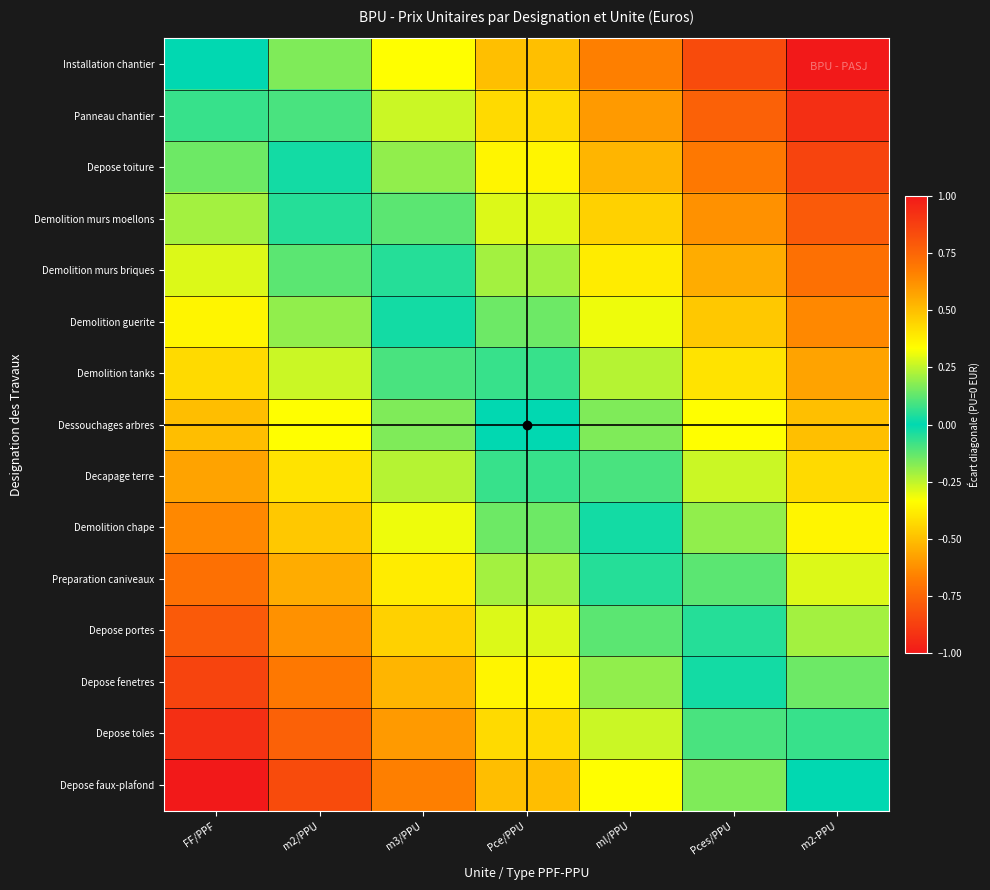

Reading right to left, list all the values displayed in this chart.

Installation chantier: m2-PPU=-1.0	Pces/PPU=-0.8	ml/PPU=-0.7	Pce/PPU=-0.5	m3/PPU=-0.3	m2/PPU=-0.2	FF/PPF=0.0
Panneau chantier: m2-PPU=-0.9	Pces/PPU=-0.8	ml/PPU=-0.6	Pce/PPU=-0.4	m3/PPU=-0.3	m2/PPU=-0.1	FF/PPF=0.1
Depose toiture: m2-PPU=-0.9	Pces/PPU=-0.7	ml/PPU=-0.5	Pce/PPU=-0.4	m3/PPU=-0.2	m2/PPU=-0.0	FF/PPF=0.1
Demolition murs moellons: m2-PPU=-0.8	Pces/PPU=-0.6	ml/PPU=-0.5	Pce/PPU=-0.3	m3/PPU=-0.1	m2/PPU=0.0	FF/PPF=0.2
Demolition murs briques: m2-PPU=-0.7	Pces/PPU=-0.5	ml/PPU=-0.4	Pce/PPU=-0.2	m3/PPU=-0.0	m2/PPU=0.1	FF/PPF=0.3
Demolition guerite: m2-PPU=-0.6	Pces/PPU=-0.5	ml/PPU=-0.3	Pce/PPU=-0.1	m3/PPU=0.0	m2/PPU=0.2	FF/PPF=0.4
Demolition tanks: m2-PPU=-0.6	Pces/PPU=-0.4	ml/PPU=-0.2	Pce/PPU=-0.1	m3/PPU=0.1	m2/PPU=0.3	FF/PPF=0.4
Dessouchages arbres: m2-PPU=-0.5	Pces/PPU=-0.3	ml/PPU=-0.2	Pce/PPU=0.0	m3/PPU=0.2	m2/PPU=0.3	FF/PPF=0.5
Decapage terre: m2-PPU=-0.4	Pces/PPU=-0.3	ml/PPU=-0.1	Pce/PPU=0.1	m3/PPU=0.2	m2/PPU=0.4	FF/PPF=0.6
Demolition chape: m2-PPU=-0.4	Pces/PPU=-0.2	ml/PPU=-0.0	Pce/PPU=0.1	m3/PPU=0.3	m2/PPU=0.5	FF/PPF=0.6
Preparation caniveaux: m2-PPU=-0.3	Pces/PPU=-0.1	ml/PPU=0.0	Pce/PPU=0.2	m3/PPU=0.4	m2/PPU=0.5	FF/PPF=0.7
Depose portes: m2-PPU=-0.2	Pces/PPU=-0.0	ml/PPU=0.1	Pce/PPU=0.3	m3/PPU=0.5	m2/PPU=0.6	FF/PPF=0.8
Depose fenetres: m2-PPU=-0.1	Pces/PPU=0.0	ml/PPU=0.2	Pce/PPU=0.4	m3/PPU=0.5	m2/PPU=0.7	FF/PPF=0.9
Depose toles: m2-PPU=-0.1	Pces/PPU=0.1	ml/PPU=0.3	Pce/PPU=0.4	m3/PPU=0.6	m2/PPU=0.8	FF/PPF=0.9
Depose faux-plafond: m2-PPU=0.0	Pces/PPU=0.2	ml/PPU=0.3	Pce/PPU=0.5	m3/PPU=0.7	m2/PPU=0.8	FF/PPF=1.0